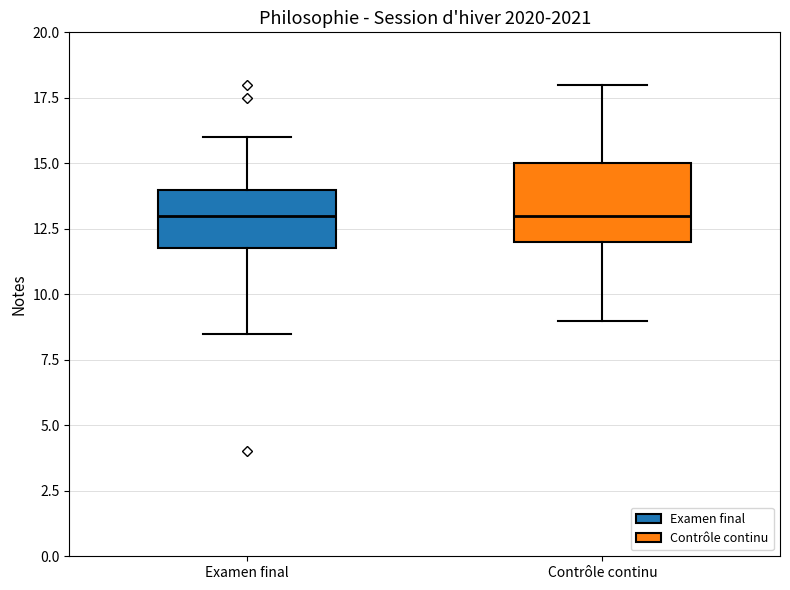

Reading left to right, transcribe this box plot: for each box, give where its median line is, the range the box spans, and where its two whiskers end, as read against the y-axis. The values are not printed on the chart, so give them approximately, as read against the axis.

Examen final: median 13.0, box 12.0 to 14.0, whiskers 8.5 to 16.0
Contrôle continu: median 13.0, box 12.0 to 15.0, whiskers 9.0 to 18.0